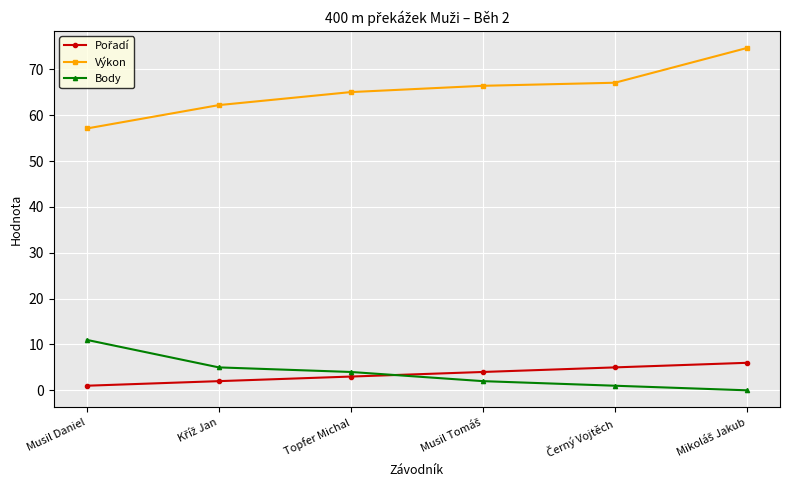

Does the chart have visible grid lines?

Yes